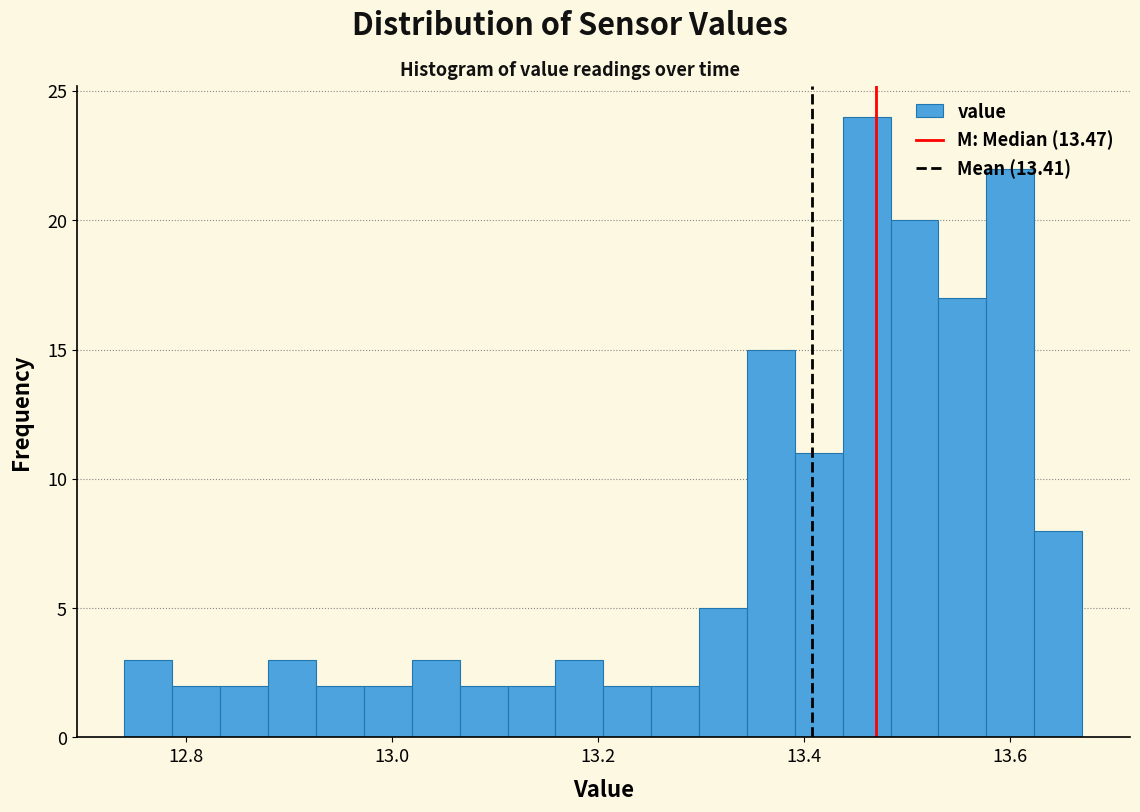

Around what value on the x-axis is the tallest bar? Give the approximate position of its centre, as read against the axis.

13.46